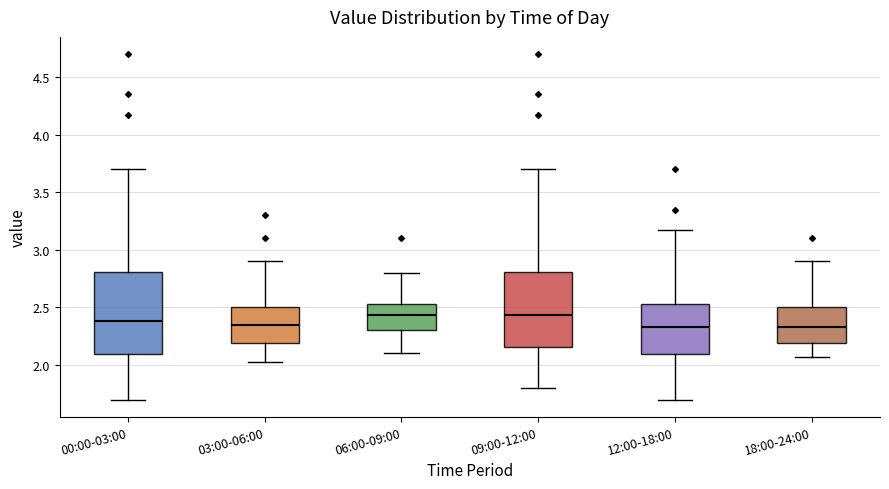

Reading left to right, transcribe this box plot: for each box, give where its median line is, the range the box spans, and where its two whiskers end, as read against the y-axis. The values are not printed on the chart, so give them approximately, as read against the axis.

00:00-03:00: median 2.40, box 2.10 to 2.80, whiskers 1.70 to 3.70
03:00-06:00: median 2.35, box 2.20 to 2.50, whiskers 2.05 to 2.90
06:00-09:00: median 2.45, box 2.30 to 2.55, whiskers 2.10 to 2.80
09:00-12:00: median 2.45, box 2.15 to 2.80, whiskers 1.80 to 3.70
12:00-18:00: median 2.35, box 2.10 to 2.55, whiskers 1.70 to 3.15
18:00-24:00: median 2.35, box 2.20 to 2.50, whiskers 2.05 to 2.90